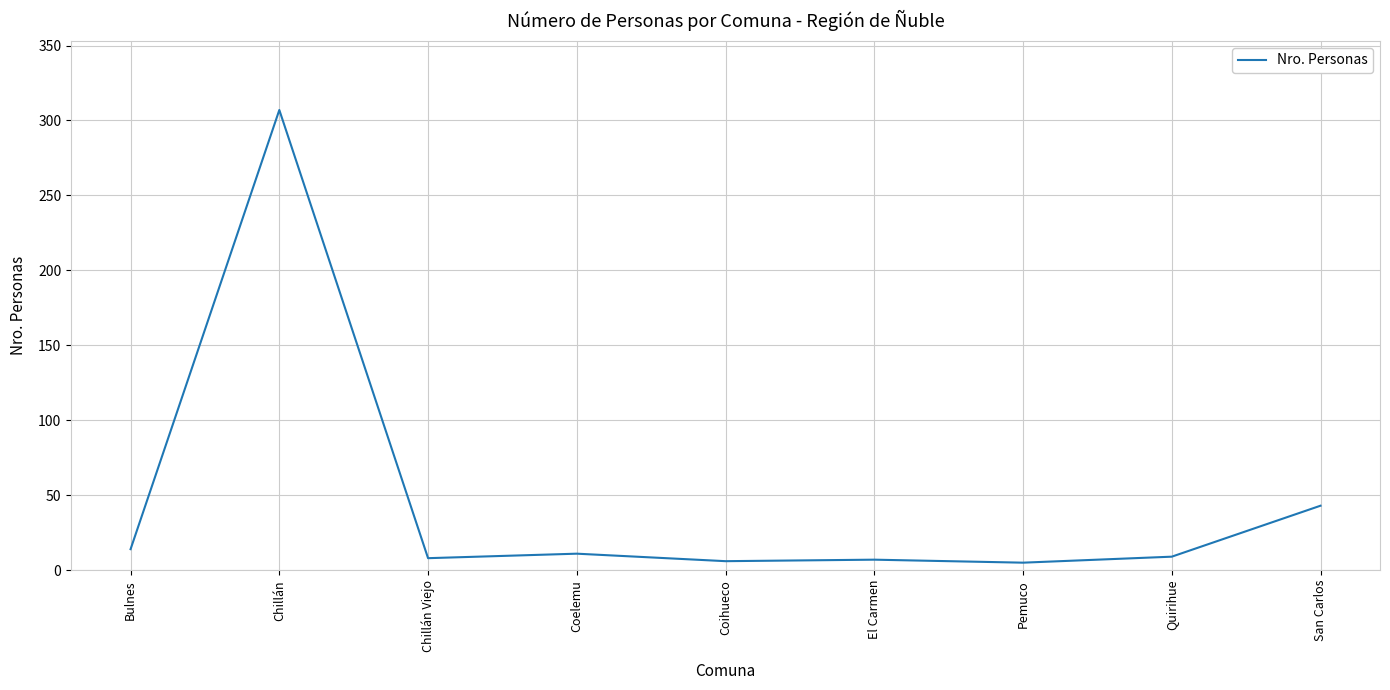

The value at Quirihue is 9. True or false?

True